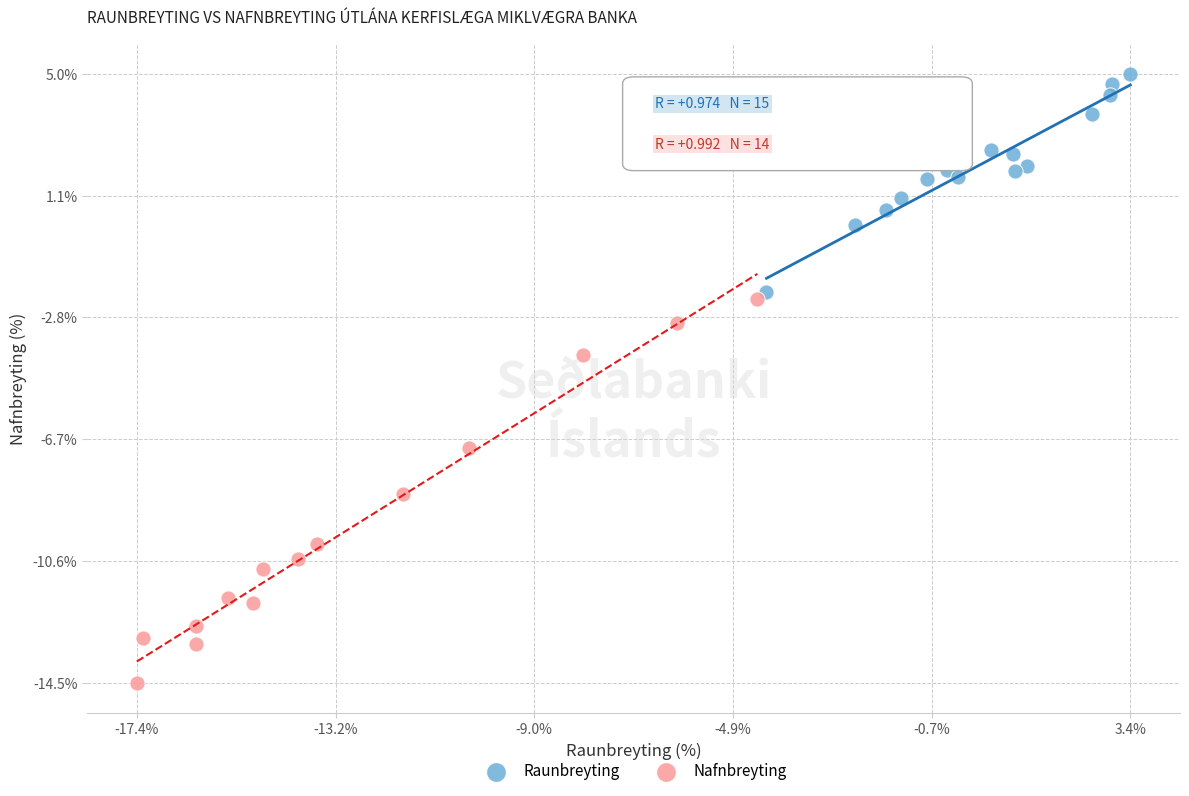

Which series has the largest Y range (max minus min)?

Nafnbreyting